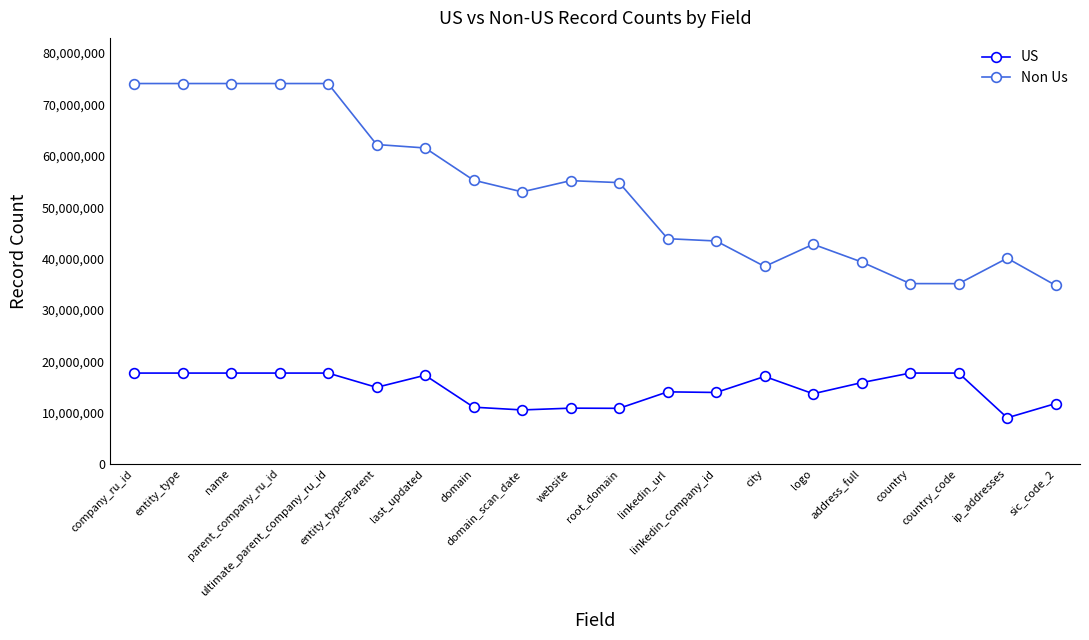

True or false: Non Us and US intersect in this chart.

False